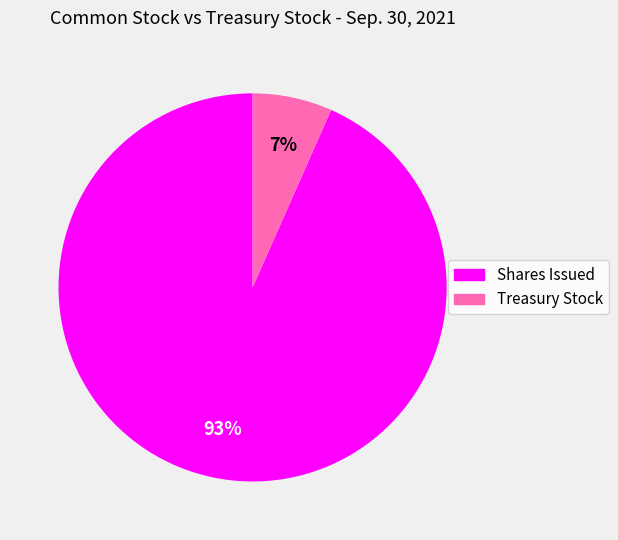

To the nearest percent, what is the average slice percentage?

50%